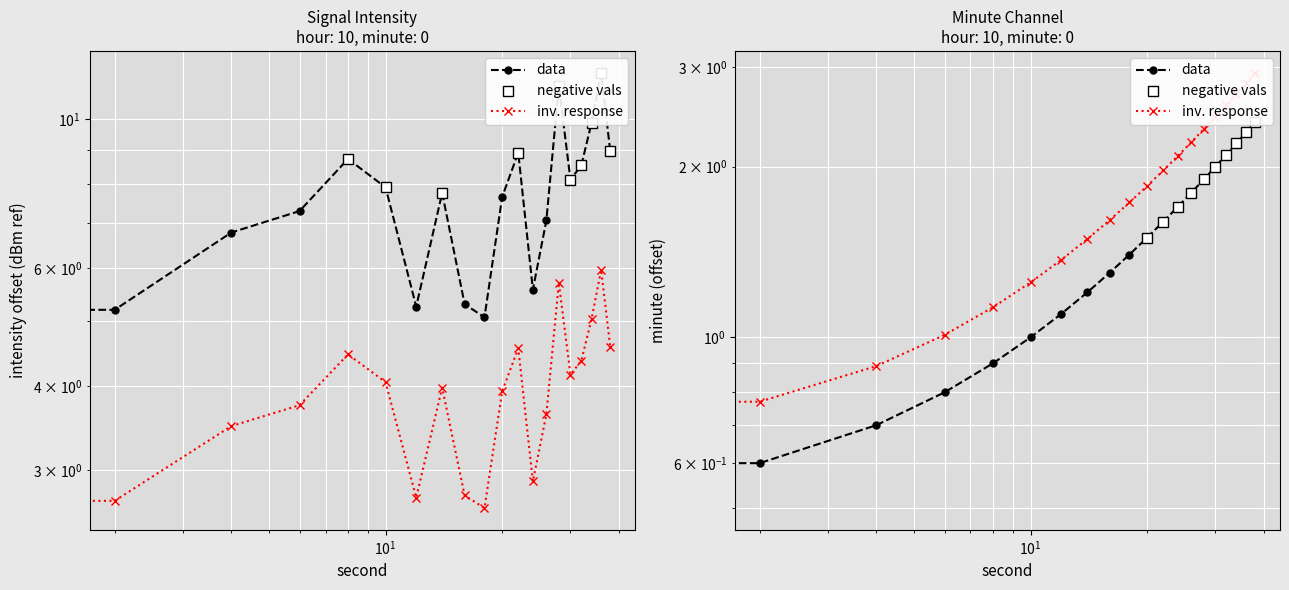

What is the approximate value at 26?

7.1